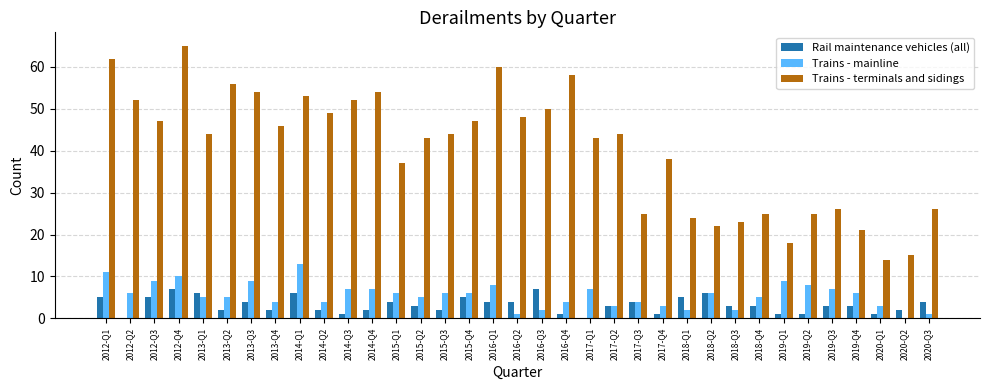

At which label does Trains - mainline first exceed 6?

2012-Q1